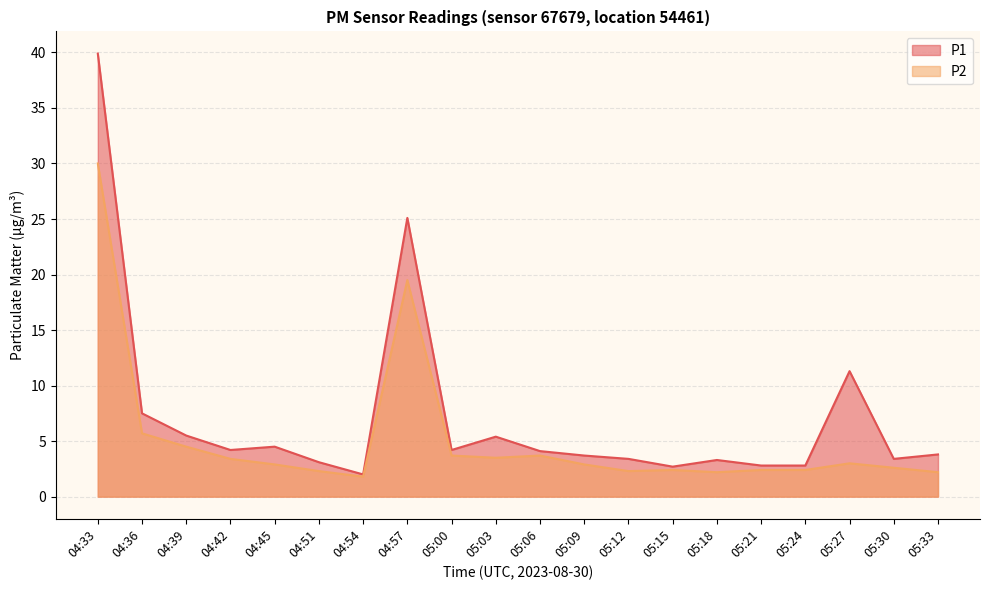

What is the average value of the P1 series?

7.1